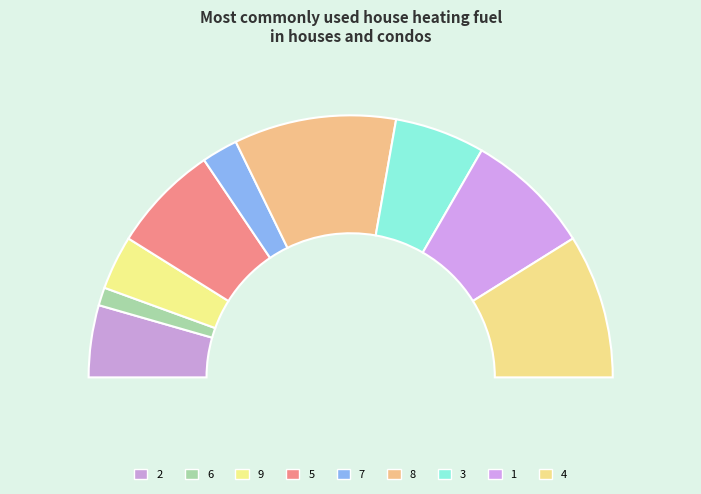

What percentage is NOT represented by 9?

93.3%